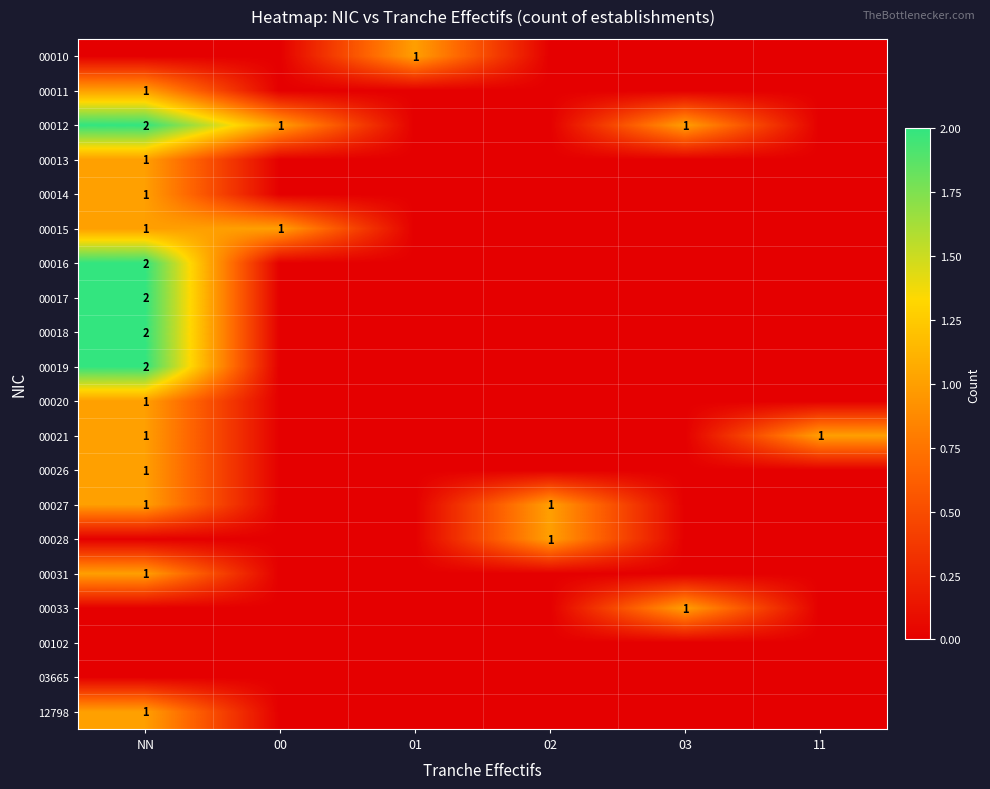

Is it true that 00016 equals 3 at NN?

False